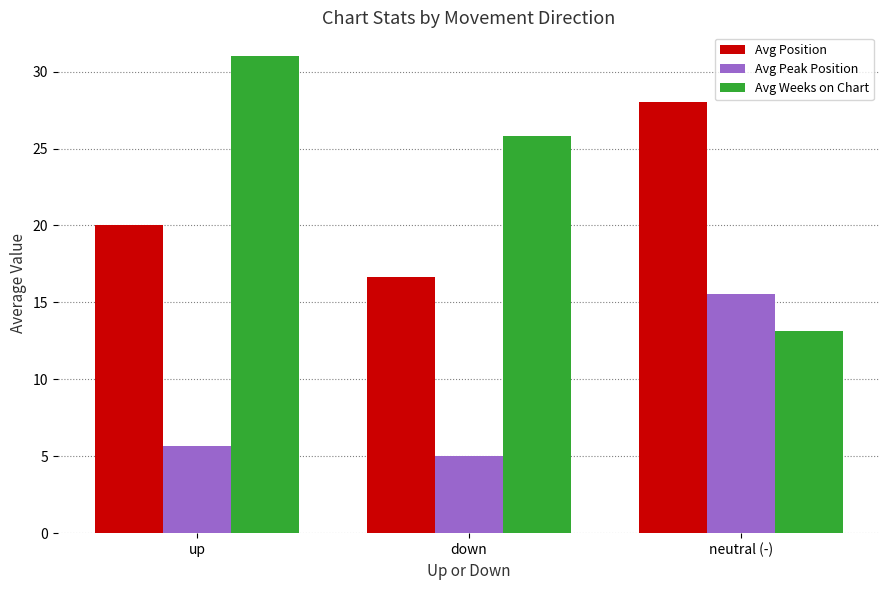

How many groups of bars are there?

3